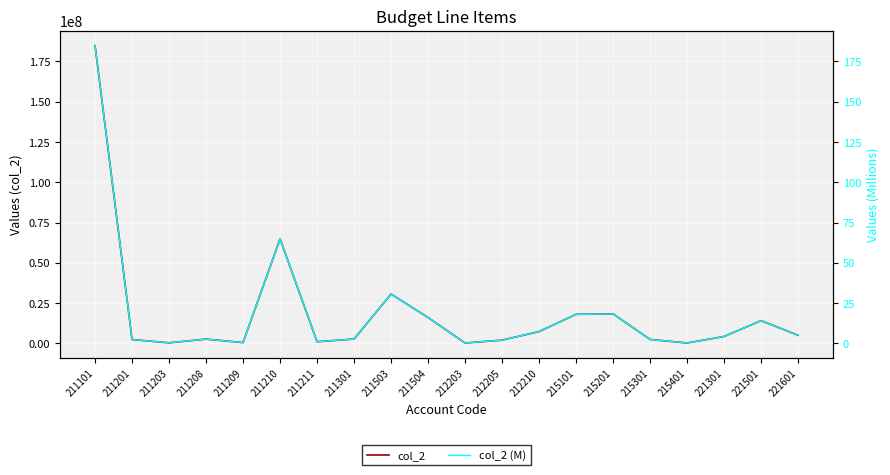

Reading left to right, extract all data points from this chart.

col_2: 184760837.9	2417613.3	378000.0	2681360.0	520000.0	64862816.7	1069896.5	2703438.3	30646254.4	16082200.3	259045.8	2039066.8	7351935.5	18038410.6	18320769.8	2477228.2	283736.4	4293026.2	14110438.0	5071212.3
col_2 (M): 184.8	2.4	0.4	2.7	0.5	64.9	1.1	2.7	30.6	16.1	0.3	2.0	7.4	18.0	18.3	2.5	0.3	4.3	14.1	5.1